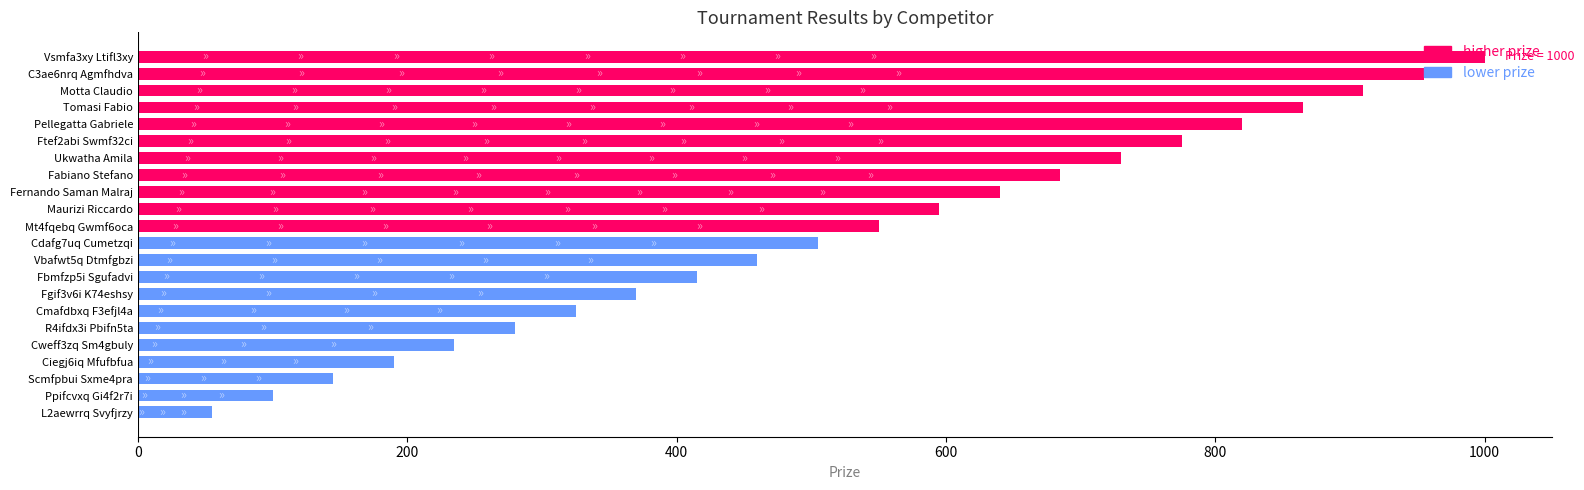

Is it true that the value at Fbmfzp5i Sgufadvi is 415?

True